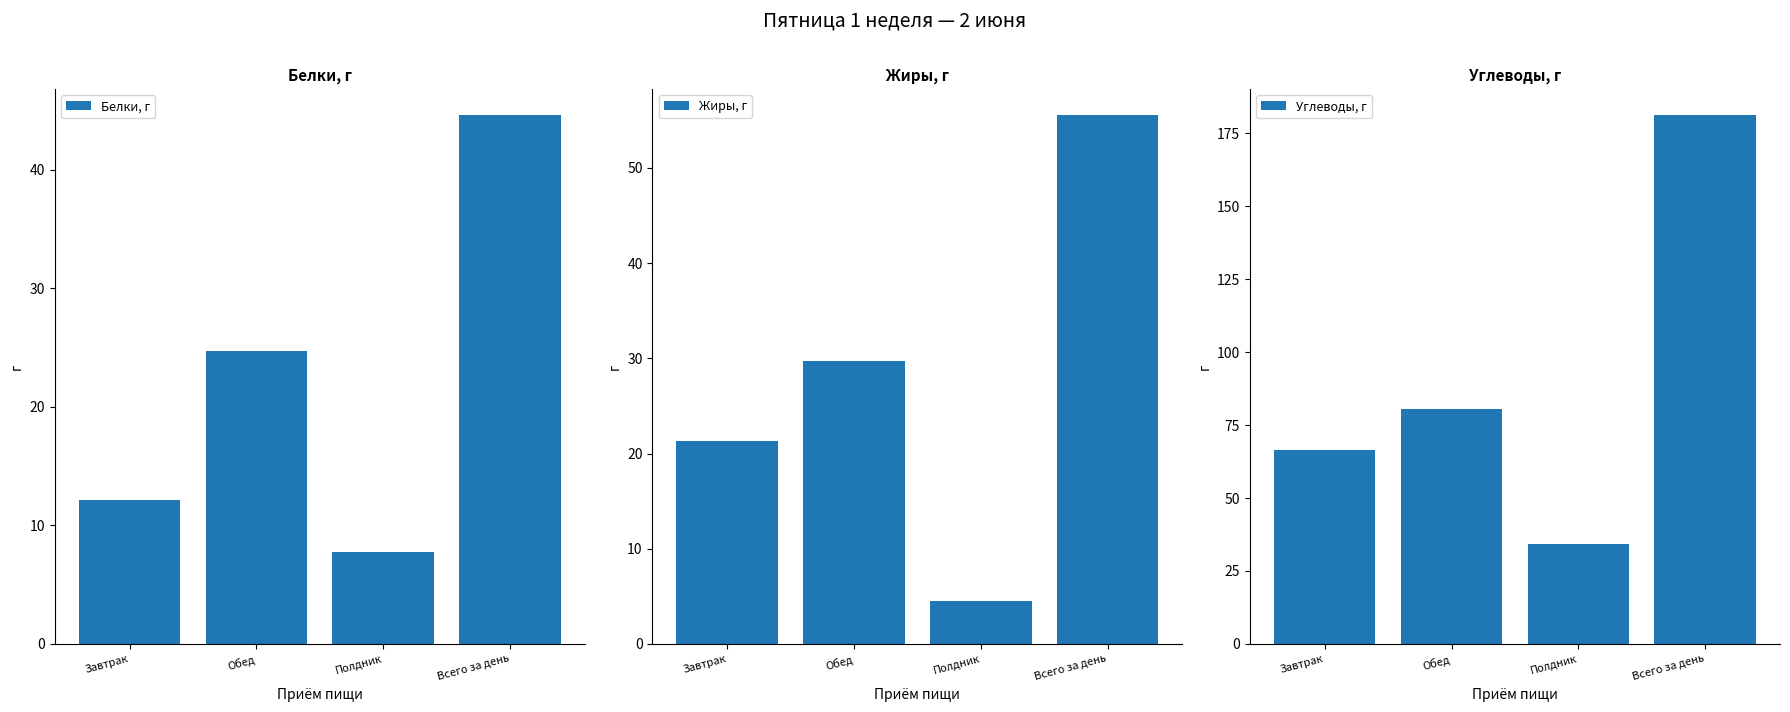

Are the bars horizontal?

No